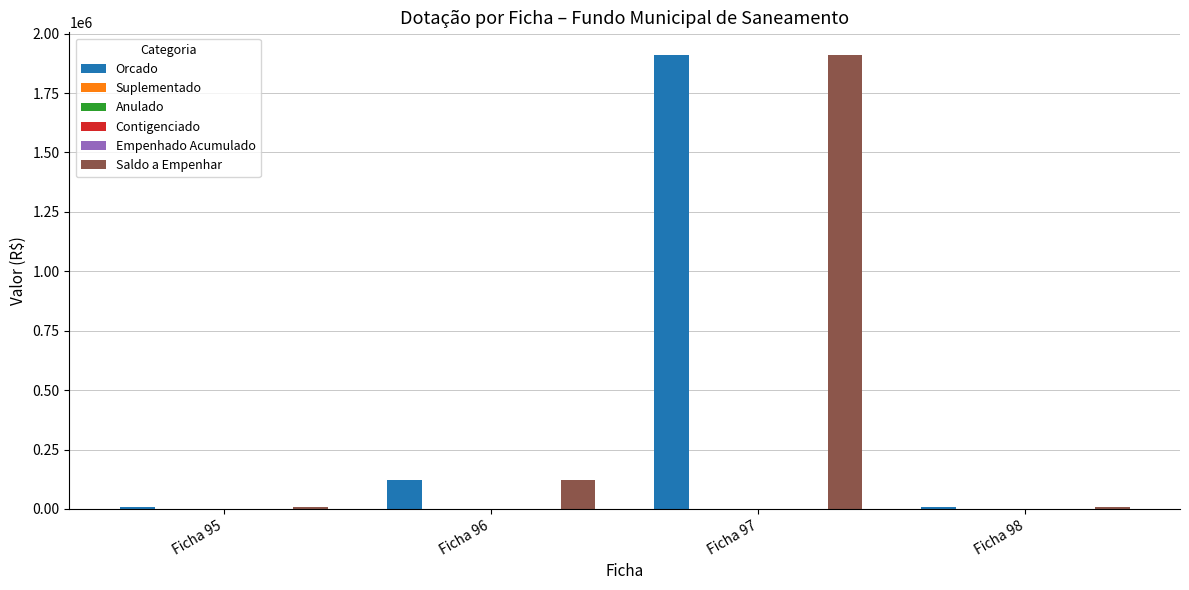

Reading left to right, extract all data points from this chart.

Orcado: Ficha 95=10000	Ficha 96=120000	Ficha 97=1910000	Ficha 98=10000
Suplementado: Ficha 95=0	Ficha 96=0	Ficha 97=0	Ficha 98=0
Anulado: Ficha 95=0	Ficha 96=0	Ficha 97=0	Ficha 98=0
Contigenciado: Ficha 95=0	Ficha 96=0	Ficha 97=0	Ficha 98=0
Empenhado Acumulado: Ficha 95=0	Ficha 96=0	Ficha 97=0	Ficha 98=0
Saldo a Empenhar: Ficha 95=10000	Ficha 96=120000	Ficha 97=1910000	Ficha 98=10000